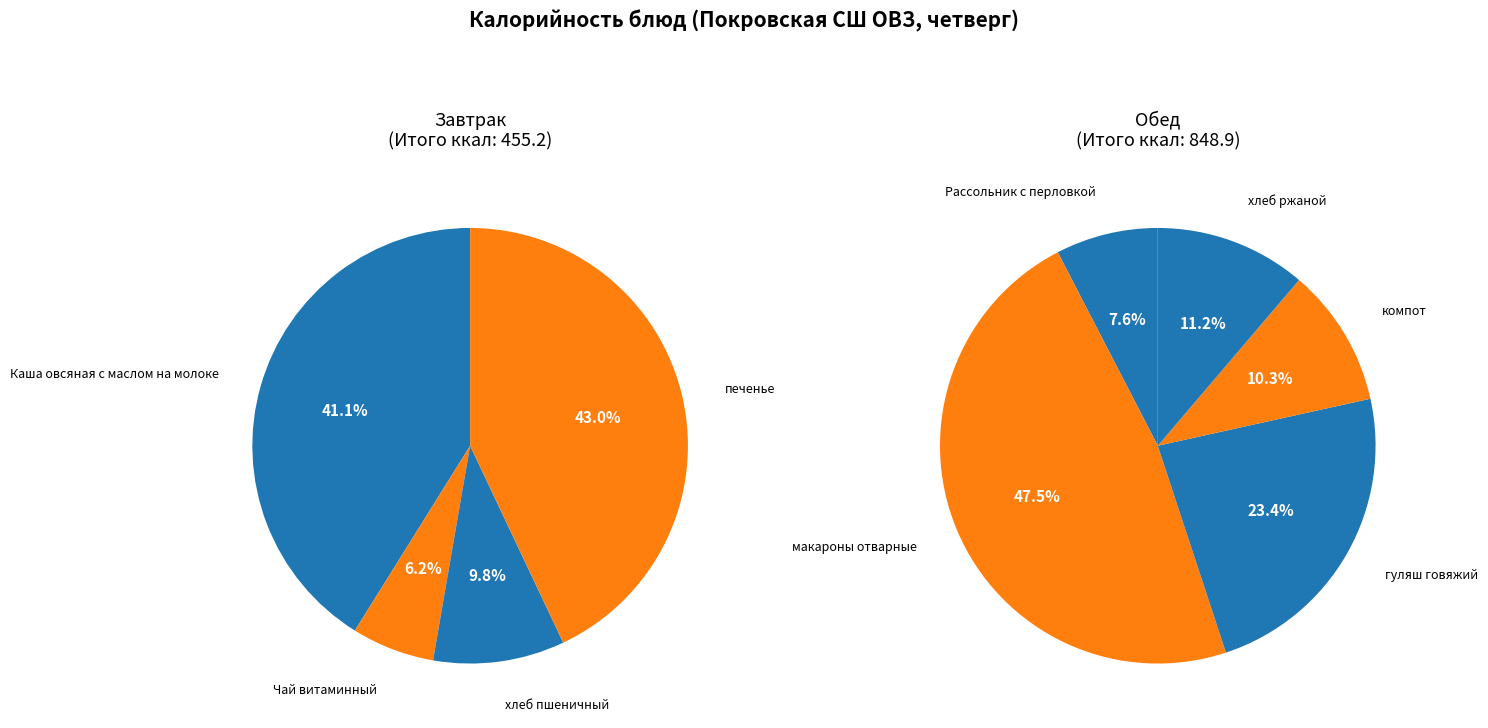

Combined, what portion of the pie is компот and печенье?

21.7%